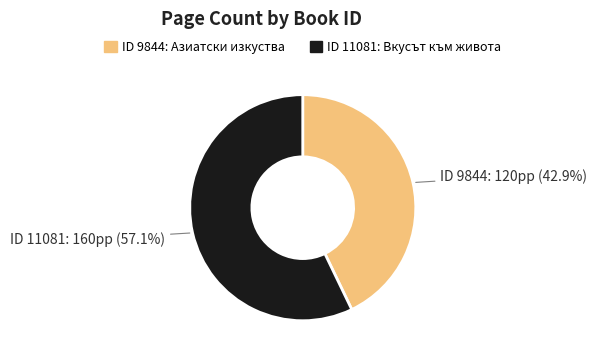

Is there a majority slice in this chart?

Yes